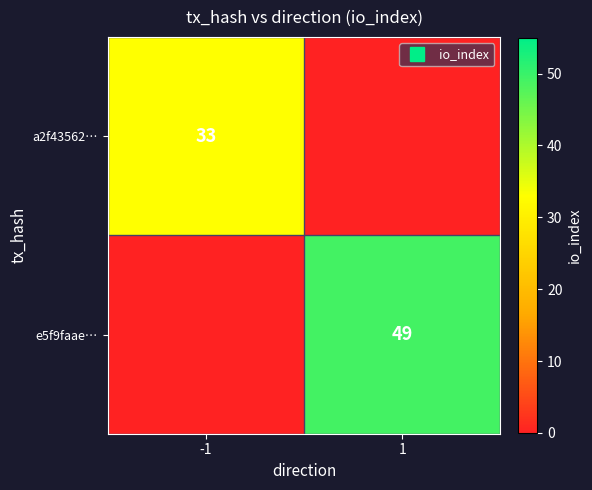

The value of a2f43562… at 1 is 0. True or false?

True